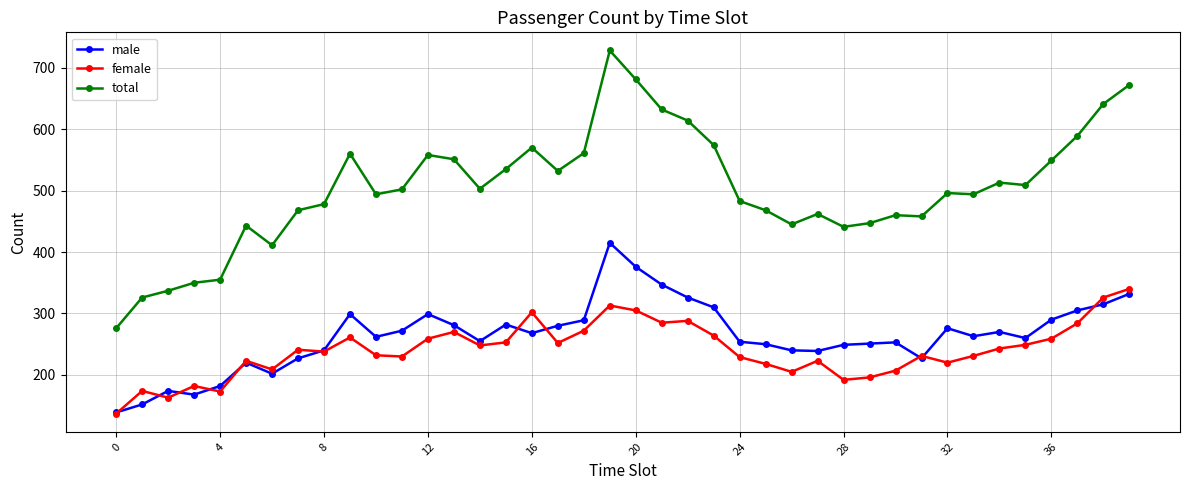

What is the value of the male point at the 33rd from the left?

276